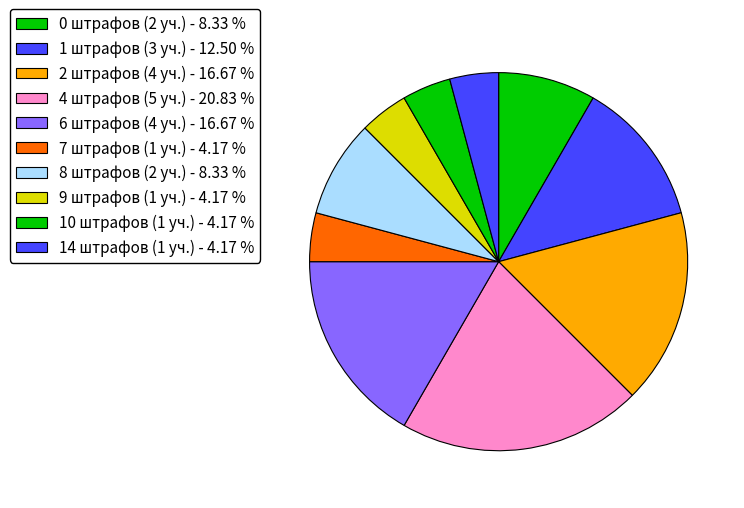

Count the number of slices in the pie.

10